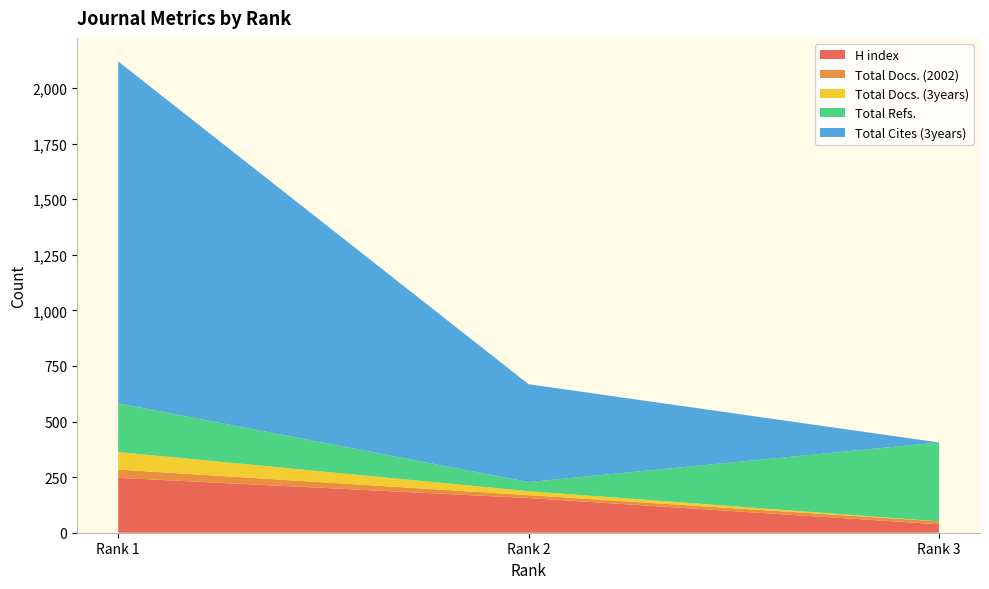

Reading left to right, extract all data points from this chart.

H index: Rank 1=247	Rank 2=156	Rank 3=38
Total Docs. (2002): Rank 1=37	Rank 2=13	Rank 3=13
Total Docs. (3years): Rank 1=79	Rank 2=18	Rank 3=0
Total Refs.: Rank 1=219	Rank 2=41	Rank 3=355
Total Cites (3years): Rank 1=1538	Rank 2=440	Rank 3=0